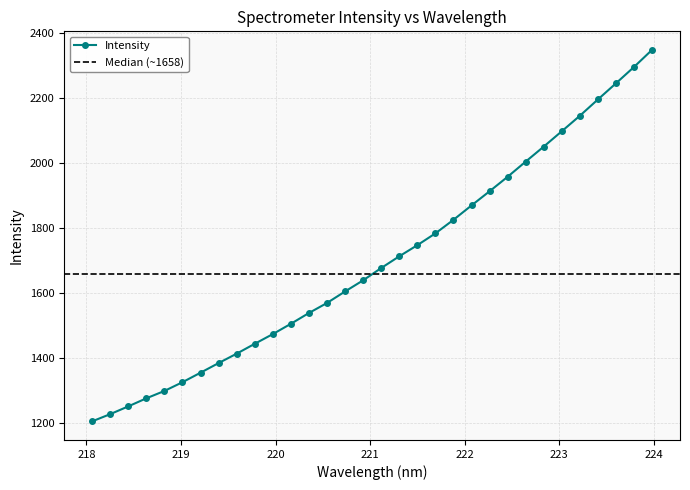

What is the greatest value displayed?

2348.8